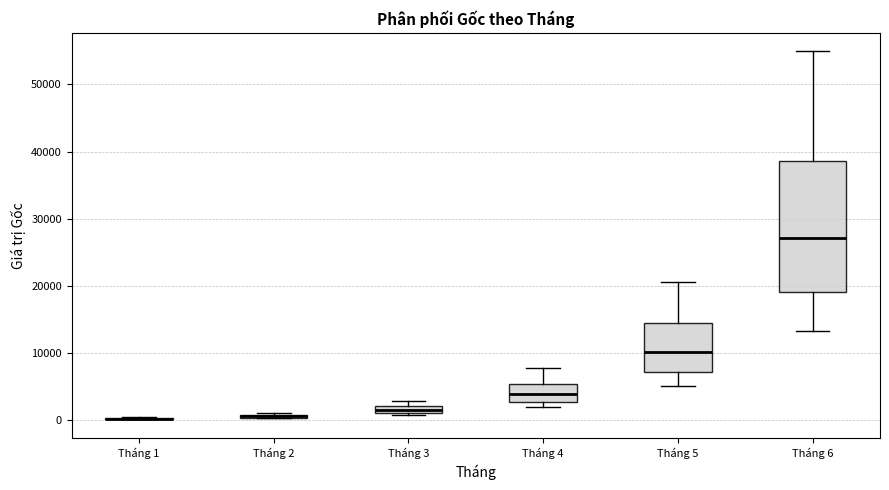

Where is the lower edge of the box for Tháng 5 on the y-axis? The values are not printed on the chart, so give them approximately, as read against the axis.

7000